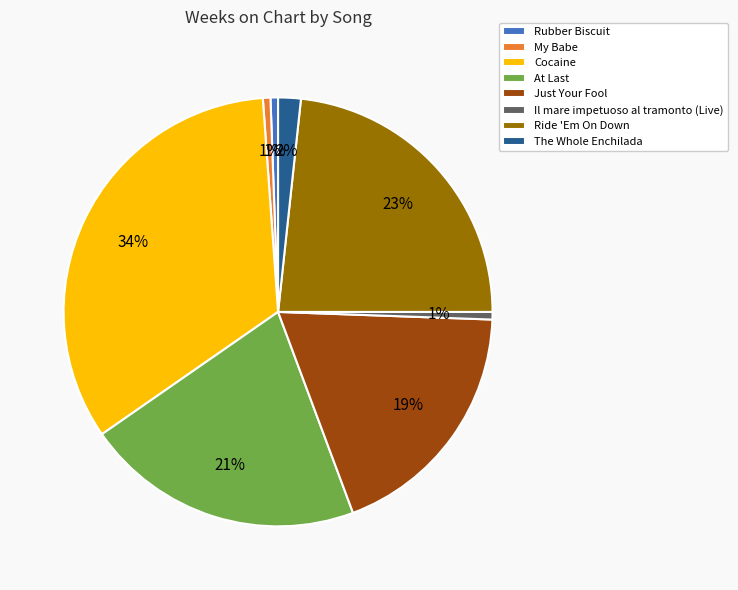

What is the largest slice in the pie chart?

Cocaine